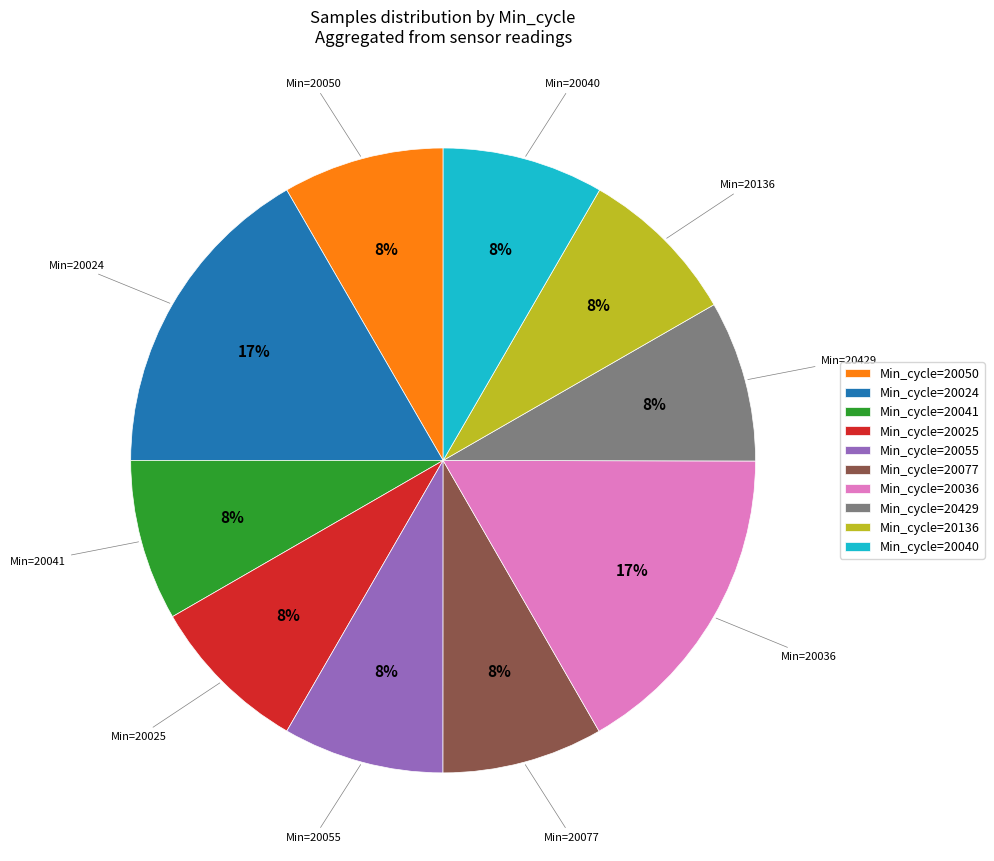

Do Min_cycle=20024 and Min_cycle=20055 together represent more than half of the pie?

No